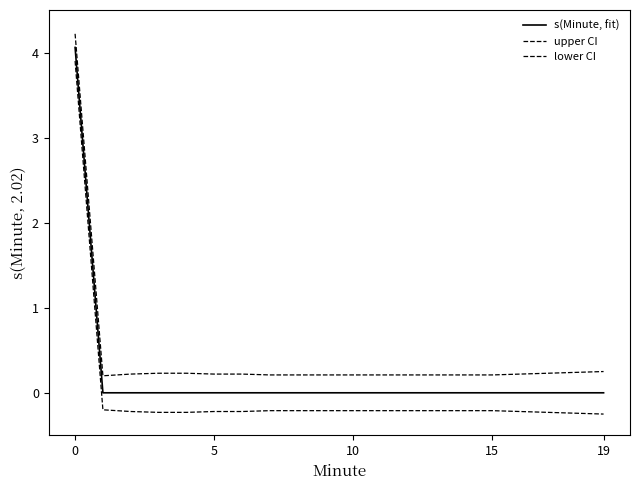

Does the chart have visible grid lines?

No